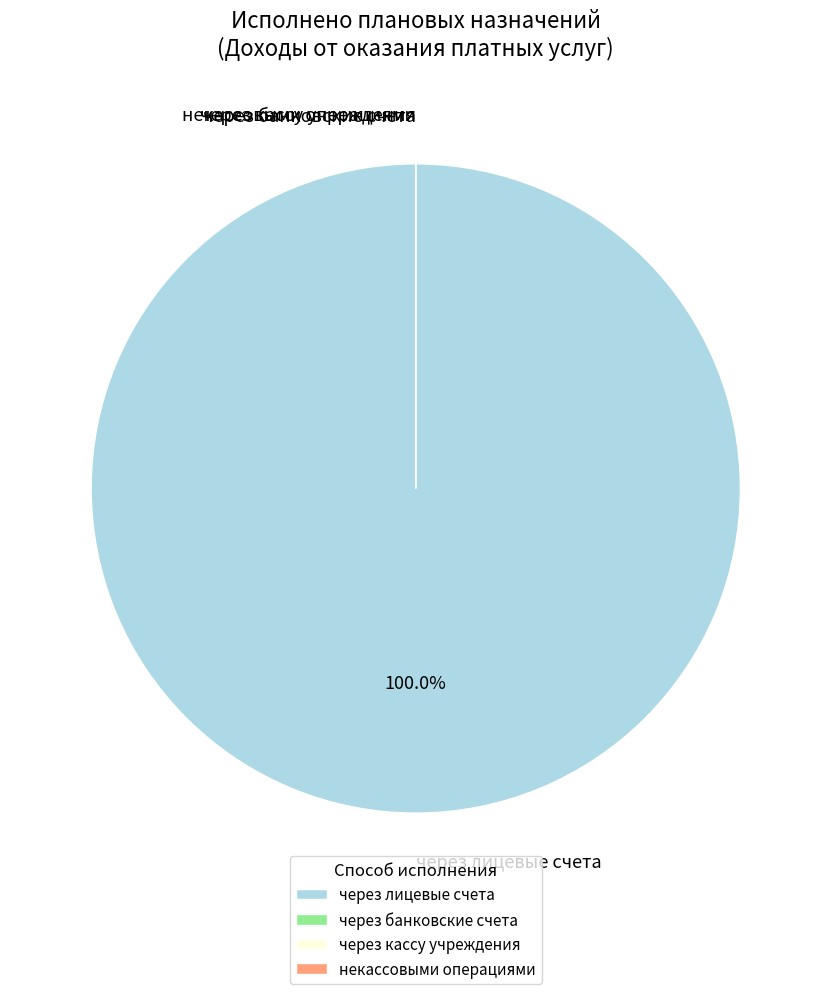

Count the number of slices in the pie.

4